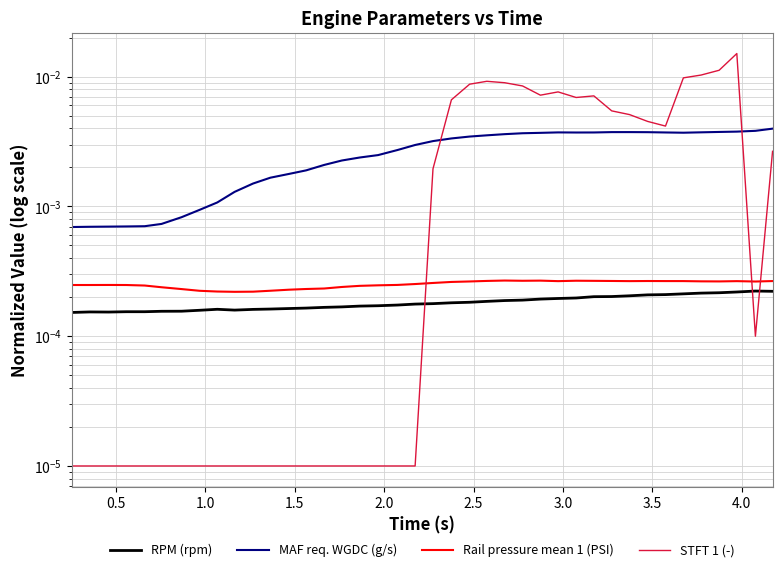

At how many categories does at least one series exceed 0?

40